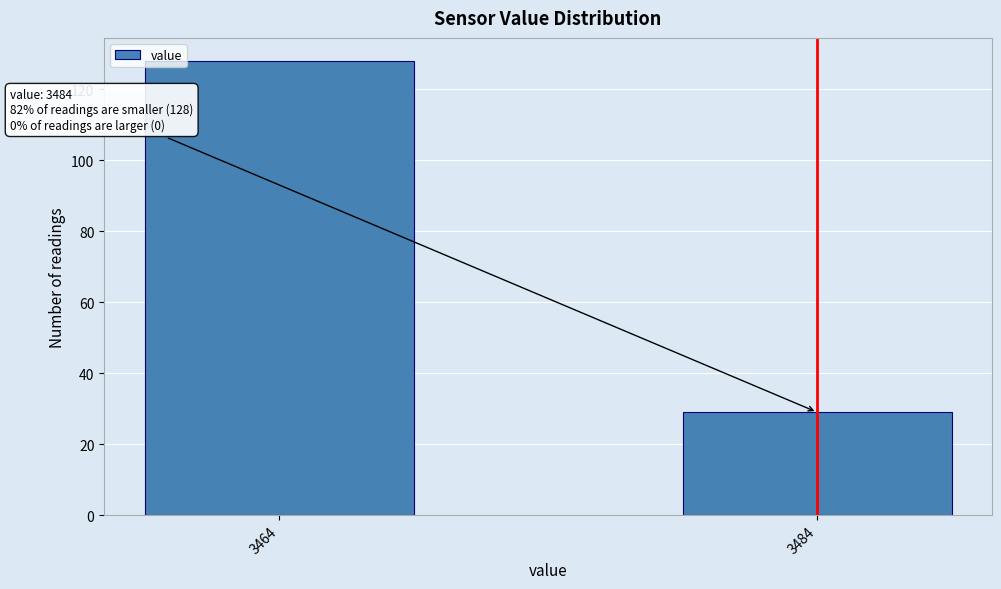

Reading left to right, list all the values displayed in this chart.

3464=128	3484=29